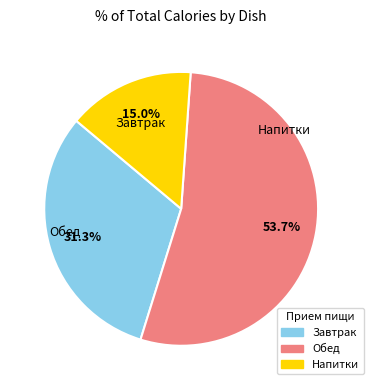

Is there any slice that represents more than half of the pie?

Yes